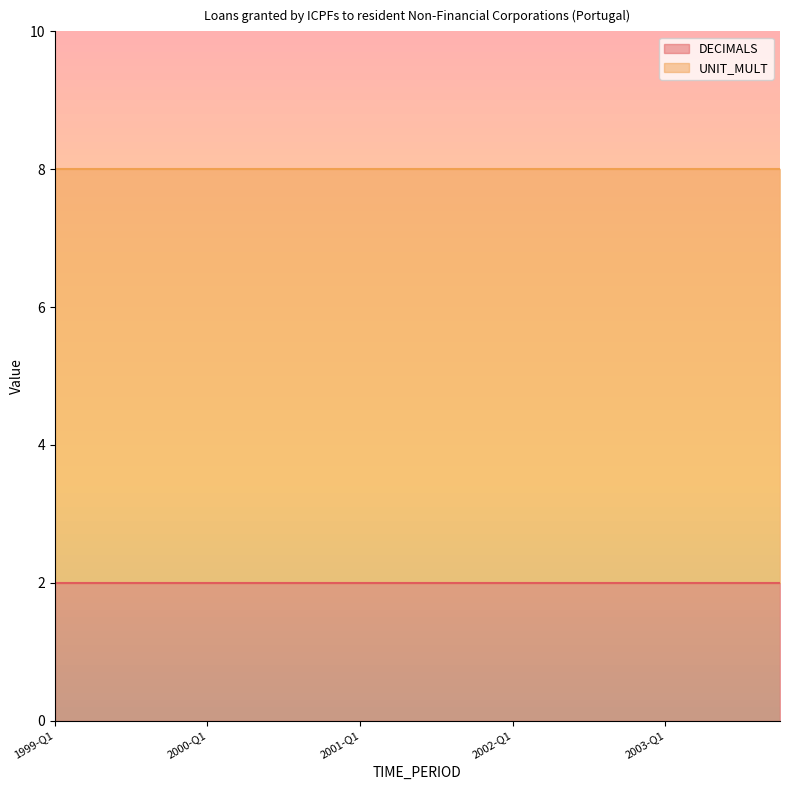

Between 2003-Q4 and 1999-Q2, which is larger?

2003-Q4